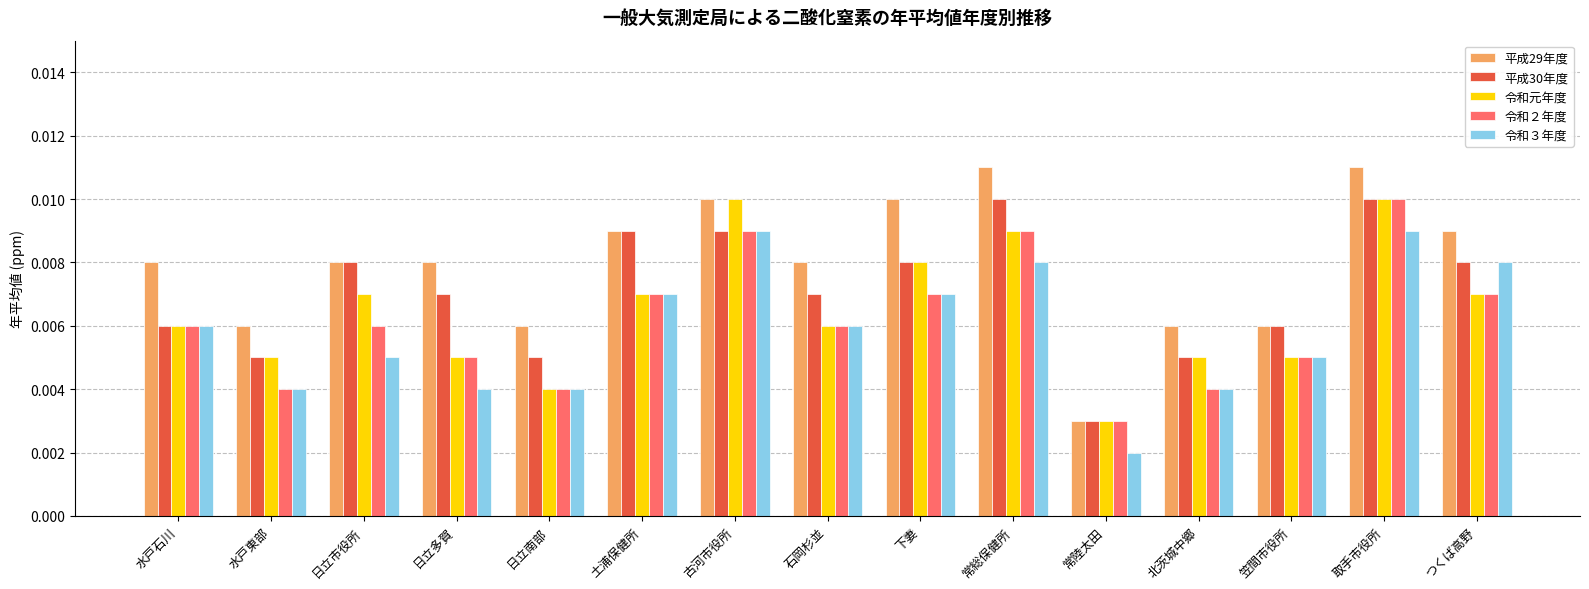

How many bars are there in each group?

5